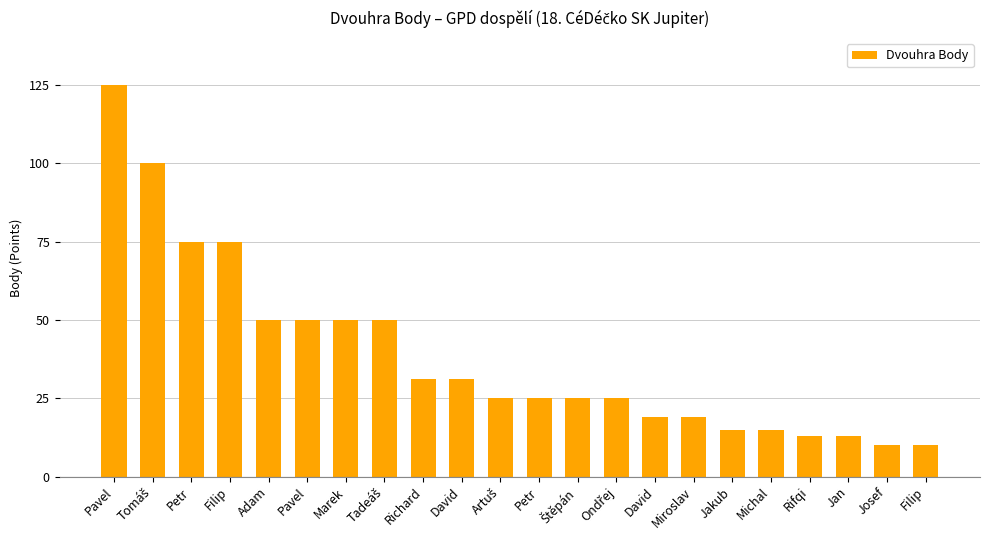

Which label corresponds to the largest value in the chart?

Pavel